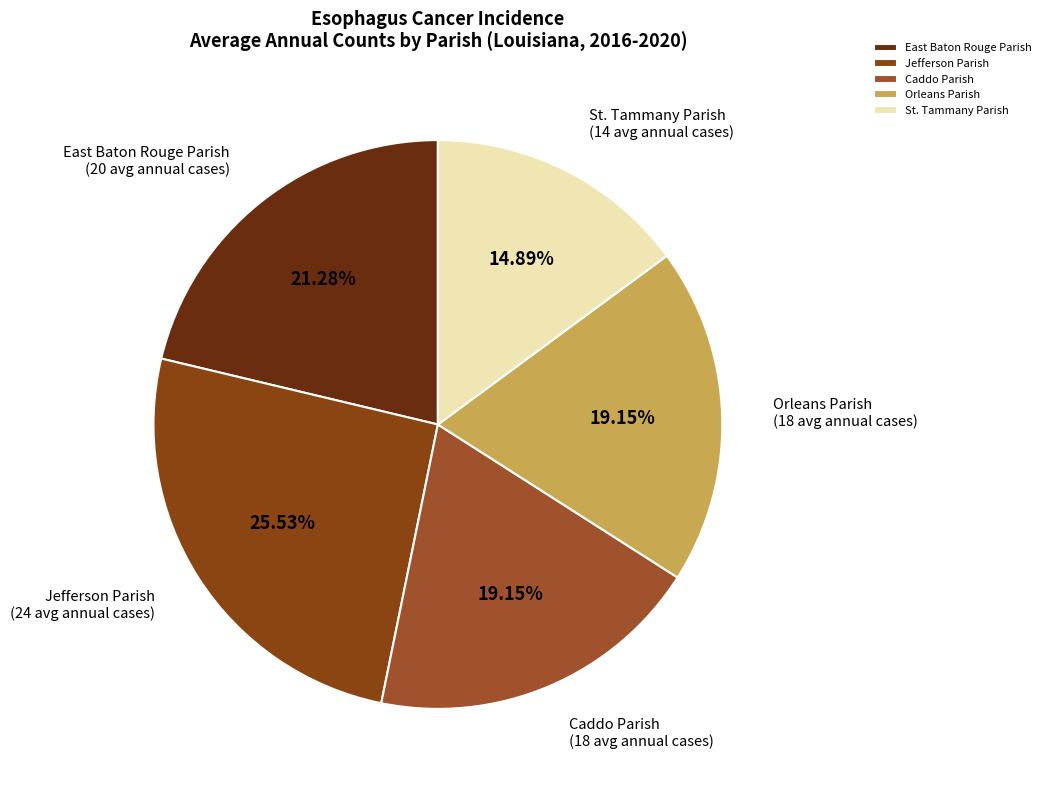

Is there a majority slice in this chart?

No